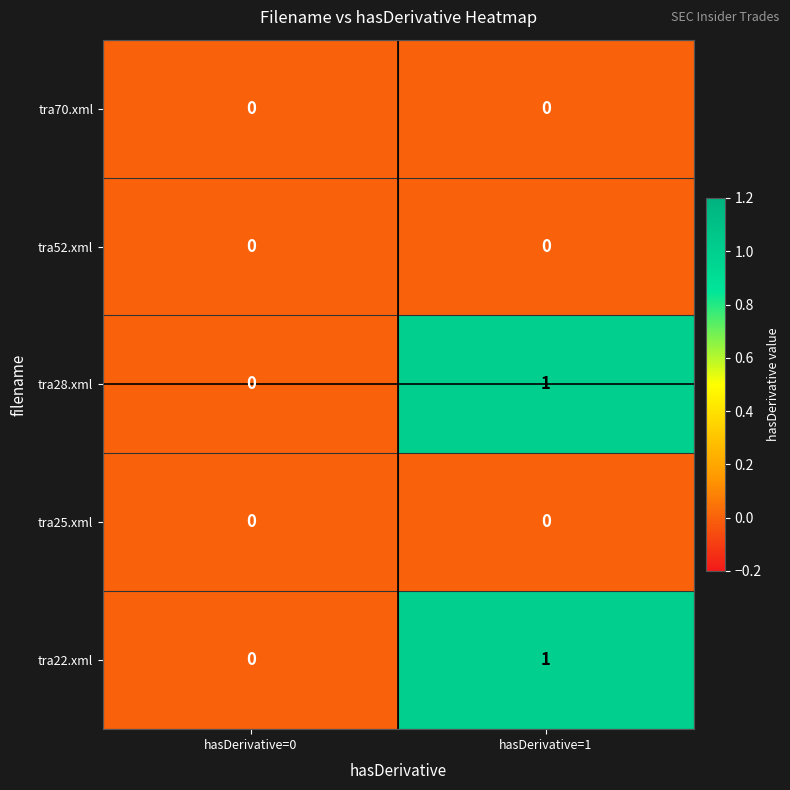

Is it true that tra28.xml equals 1 at hasDerivative=0?

False